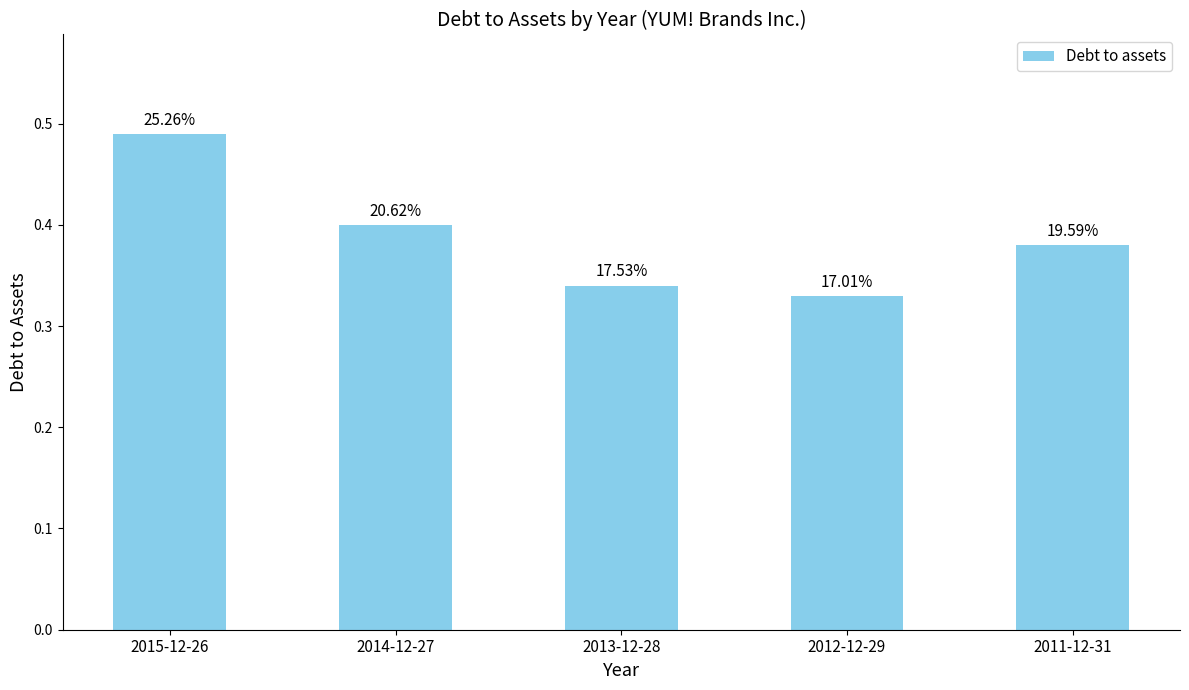

The value at 2015-12-26 is 0.3. True or false?

False